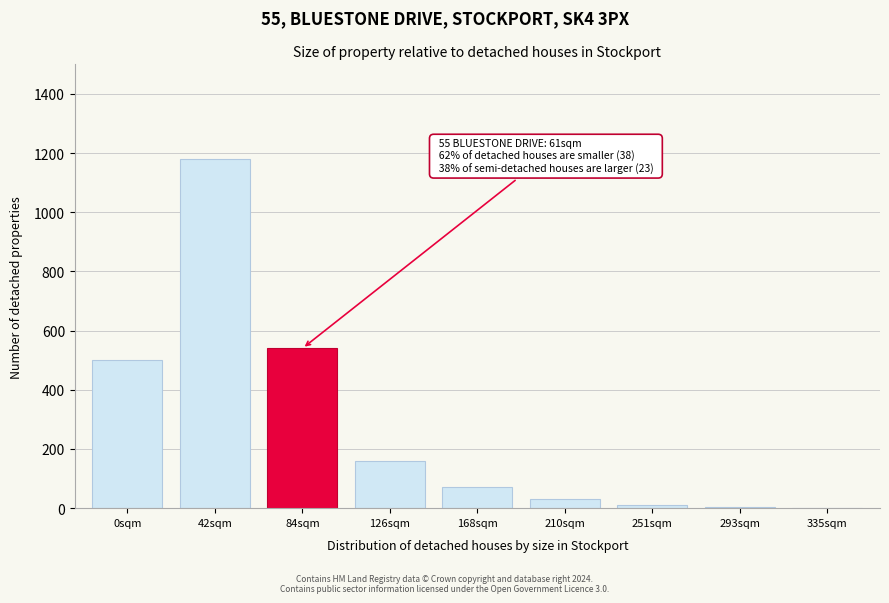

Which label corresponds to the largest value in the chart?

42sqm